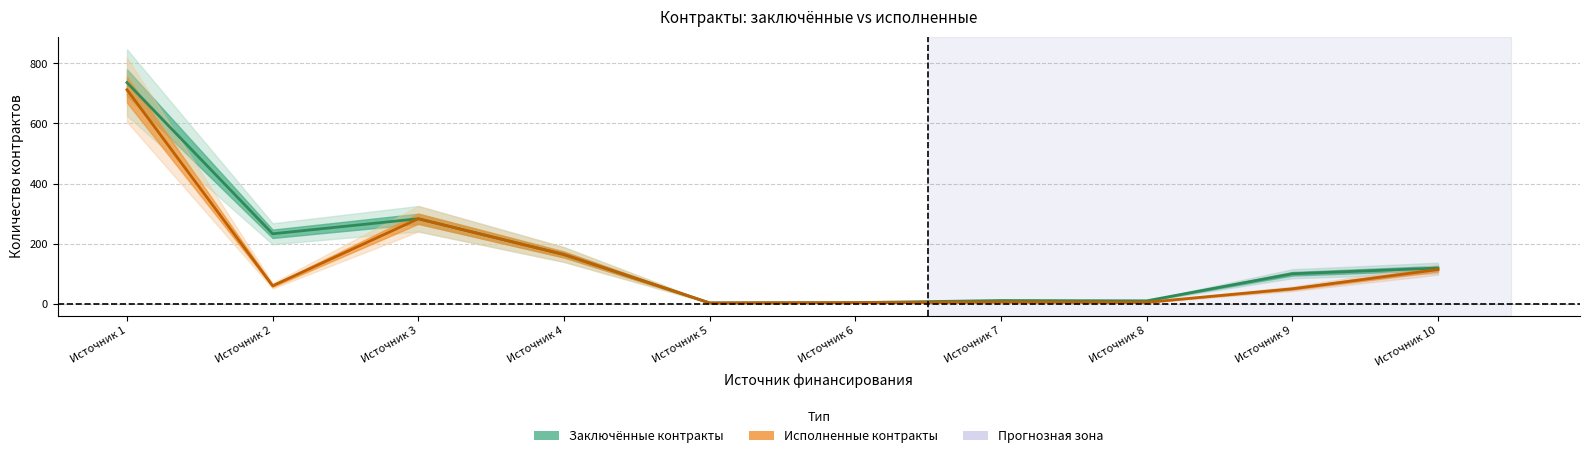

How many data points does each series have?

10